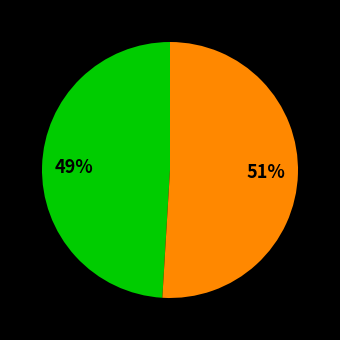

How many slices are in this pie chart?

2